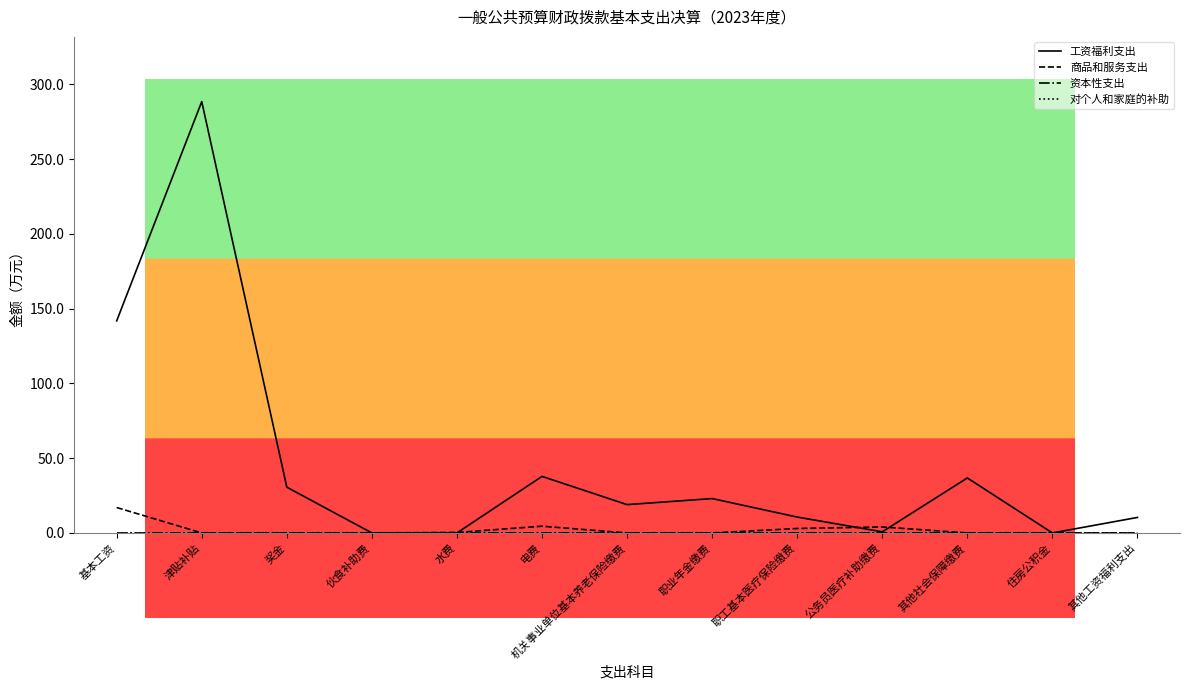

At which category is the sum across all series the highest?

津贴补贴